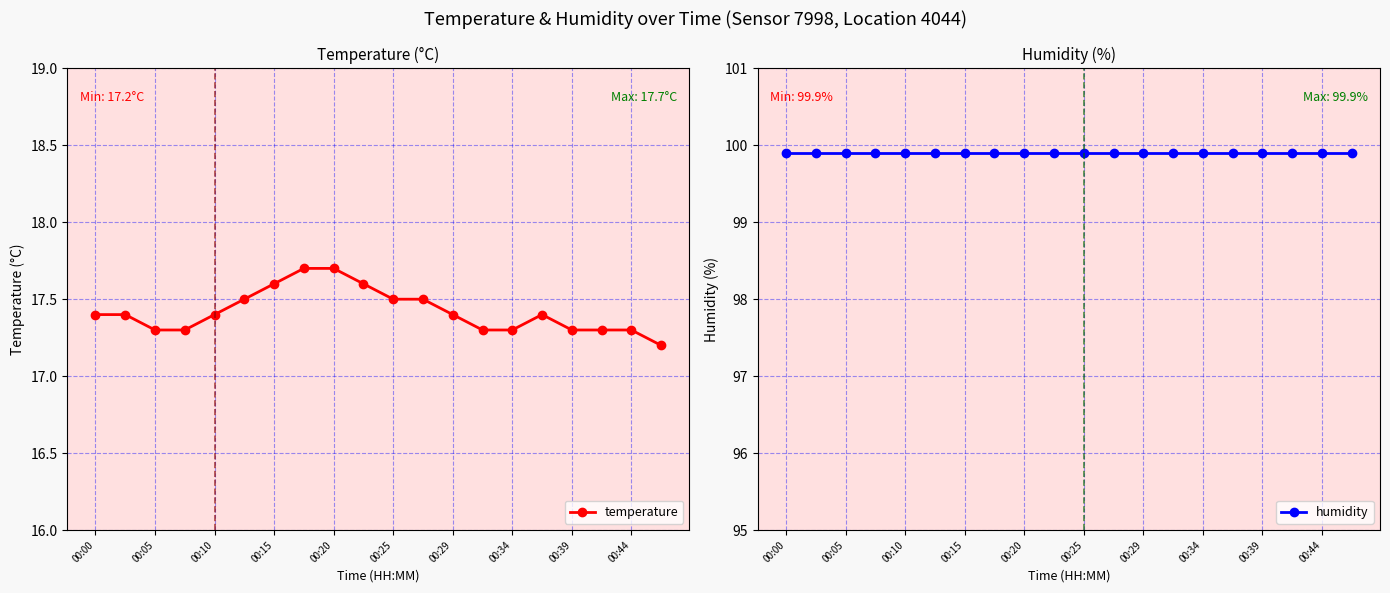

At how many categories does at least one series exceed 27?

20